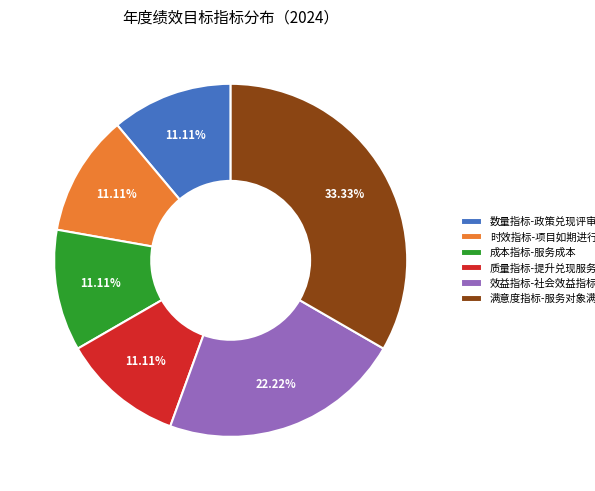

True or false: 质量指标-提升兑现服务效率 accounts for 1% of the total.

False